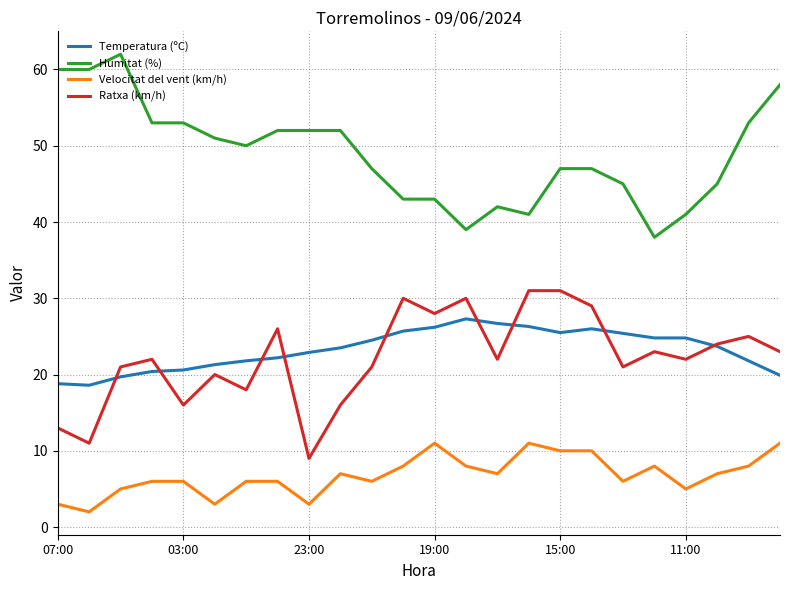

Which series has the largest total across all categories?

Humitat (%)